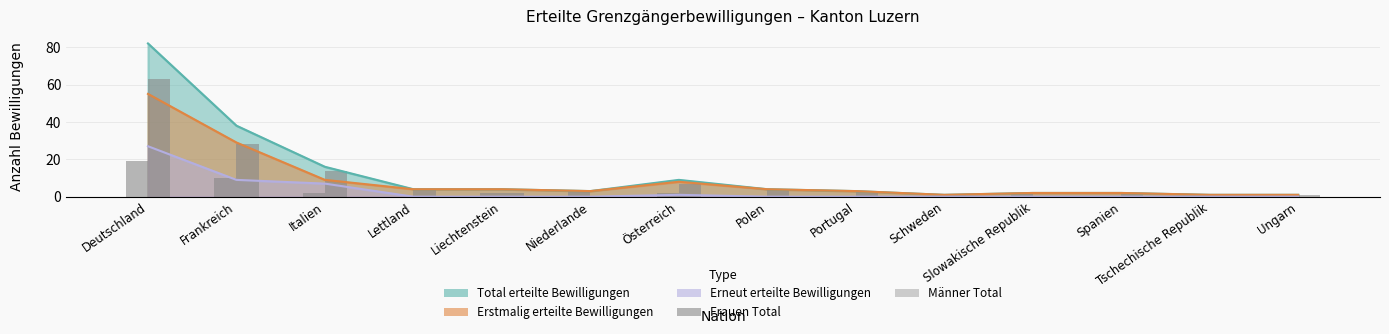

At how many categories does at least one series exceed 13?

3